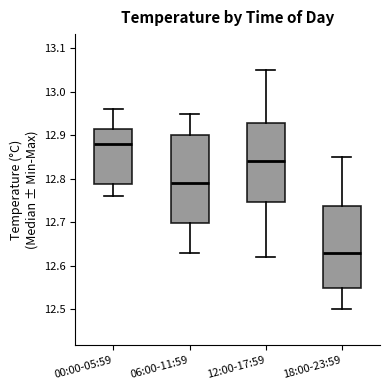

Which box's median line is the lowest?

18:00-23:59